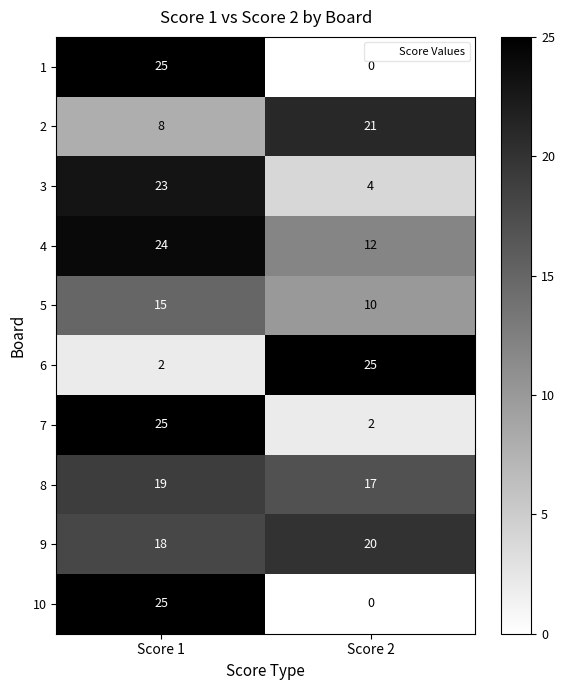

What is the difference between the maximum and minimum values in the 1 series?

25